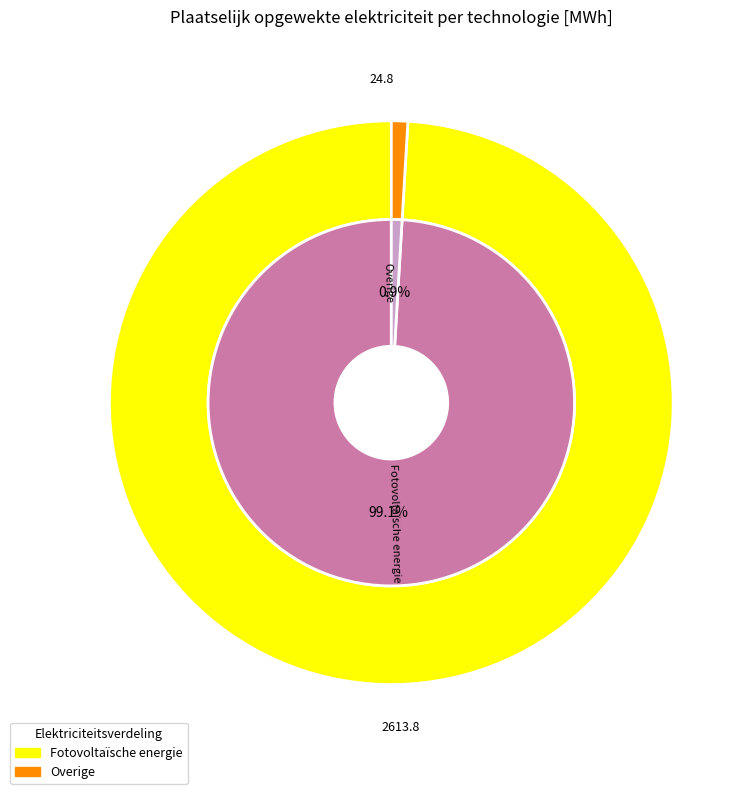

Do Fotovoltaïsche energie and Geothermische energie together represent more than half of the pie?

Yes